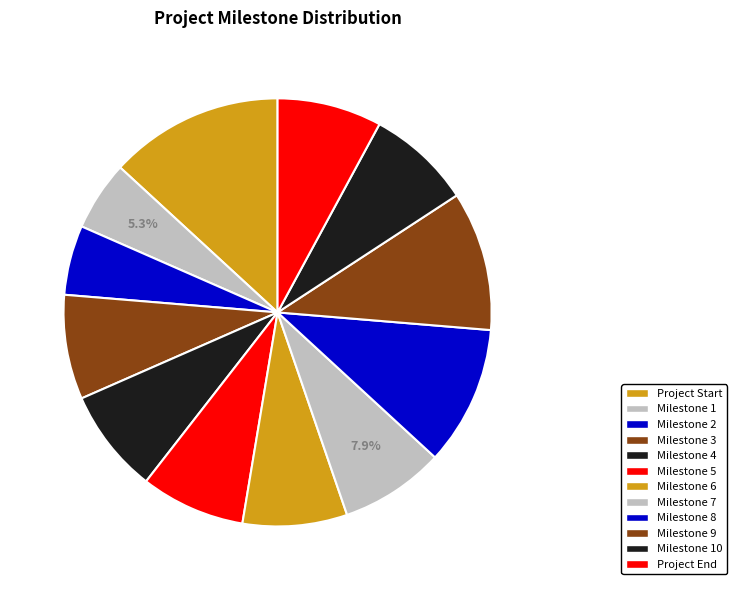

Is it true that Milestone 1 is 11% of the pie?

False